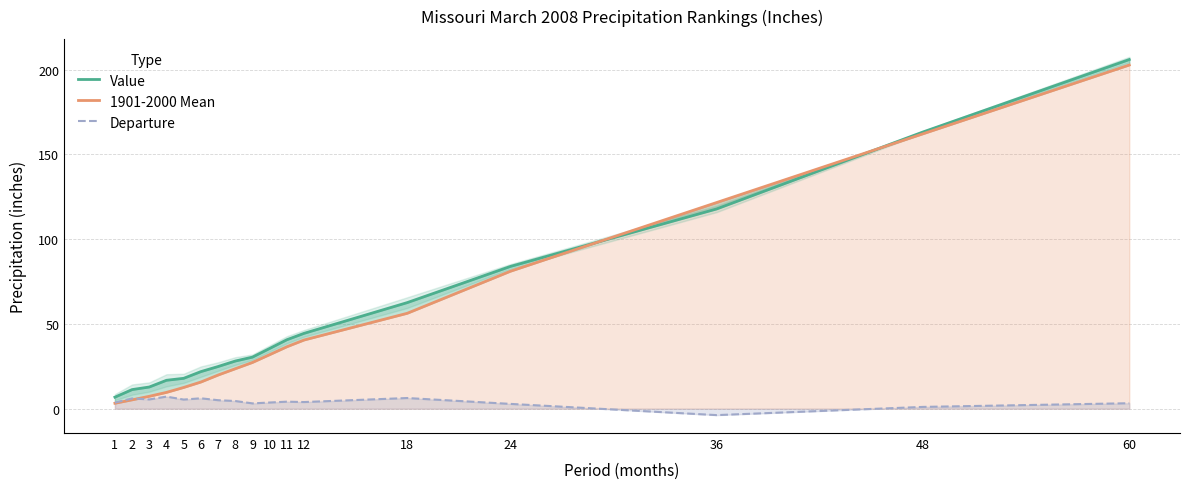

Is the value of Value at 6 greater than the value of 1901-2000 Mean at 9?

No